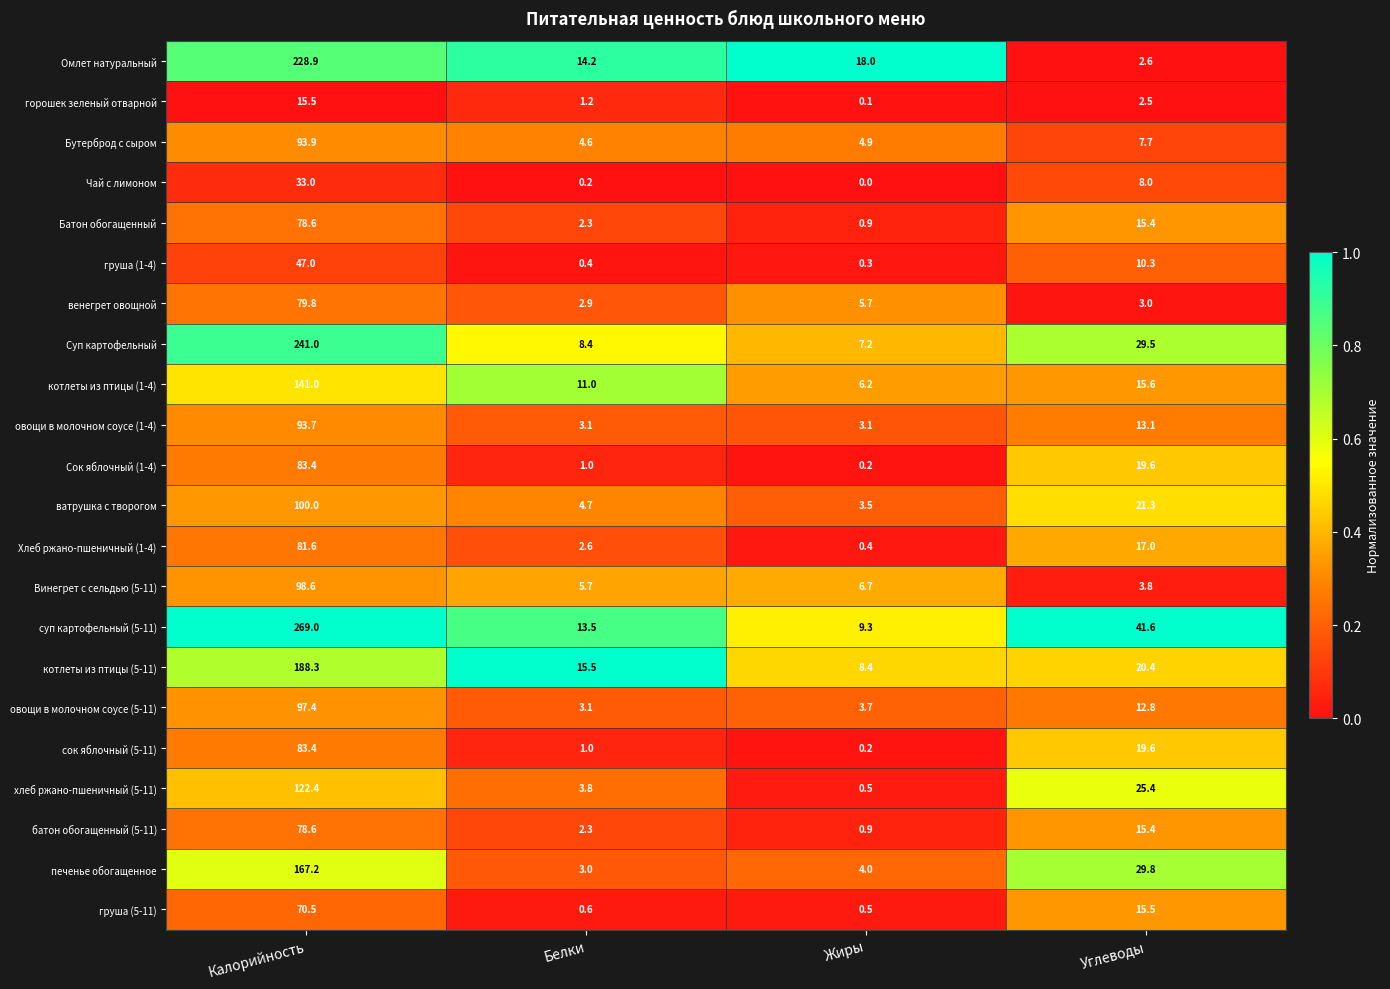

Which series has the largest total across all categories?

суп картофельный (5-11)